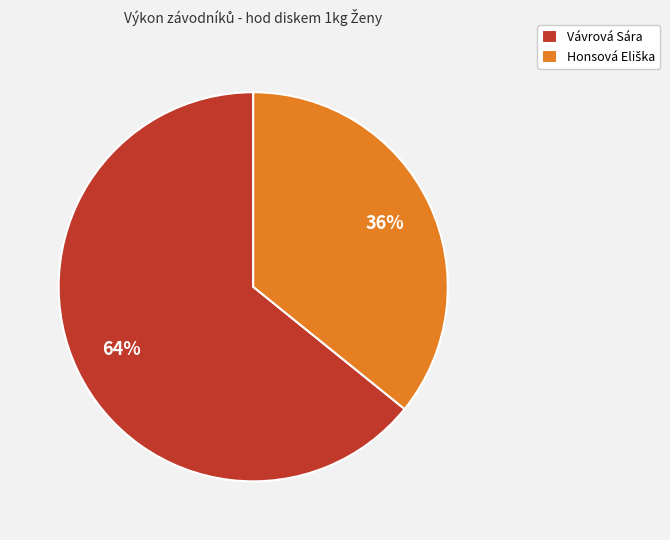

Which slice represents more than half of the pie?

Vávrová Sára